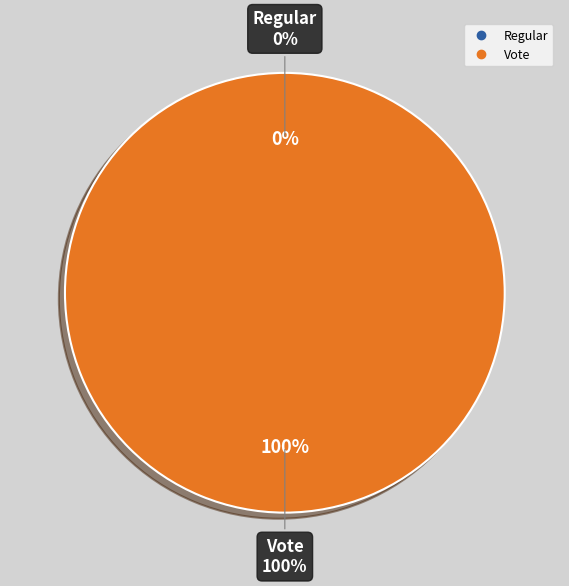

Is it true that Vote is 100% of the pie?

True